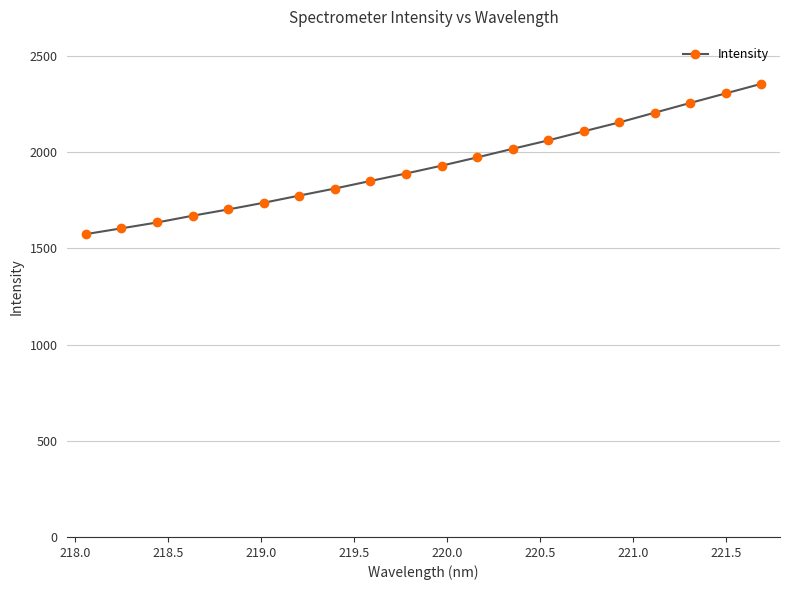

How many distinct data groups are displayed?

1